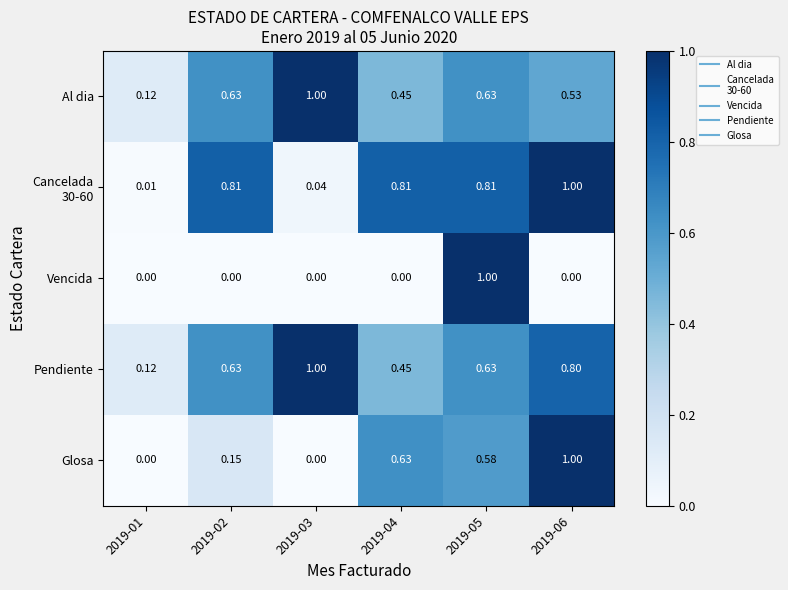

What is the spread (max minus min) of values at 2019-02?

0.8